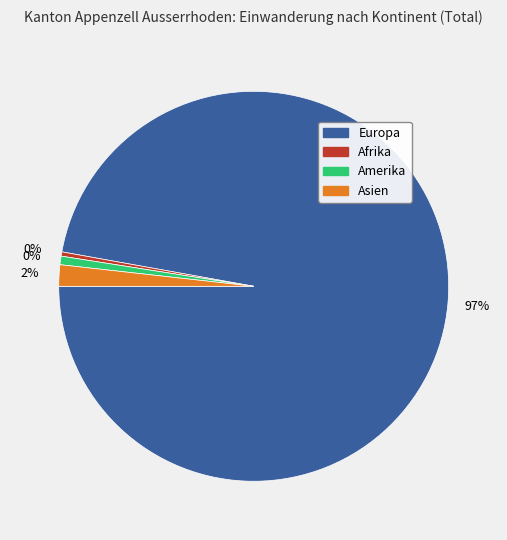

Do Ozeanien and Asien together represent more than half of the pie?

No